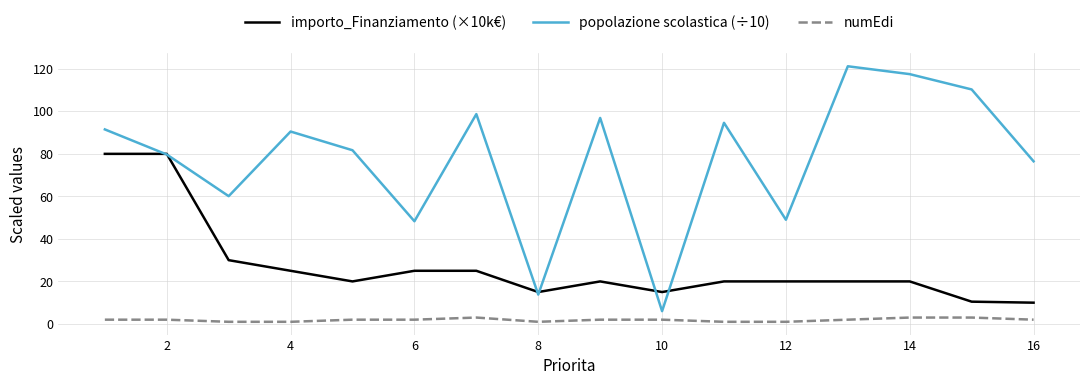

What is the maximum value shown in the chart?

121.2